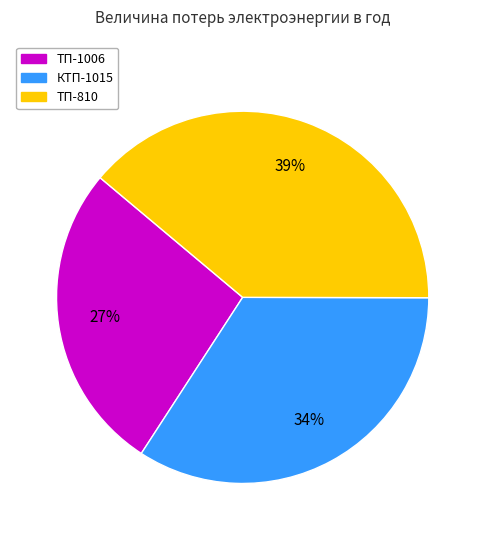

The ТП-1006 slice represents 34% of the pie. True or false?

False